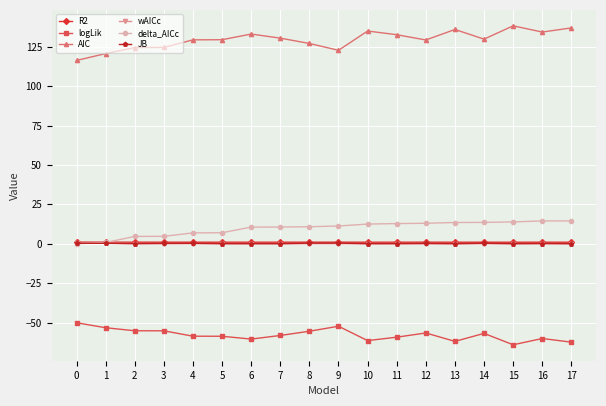

What is the sum of the R2 values at 15 and 6?

1.9